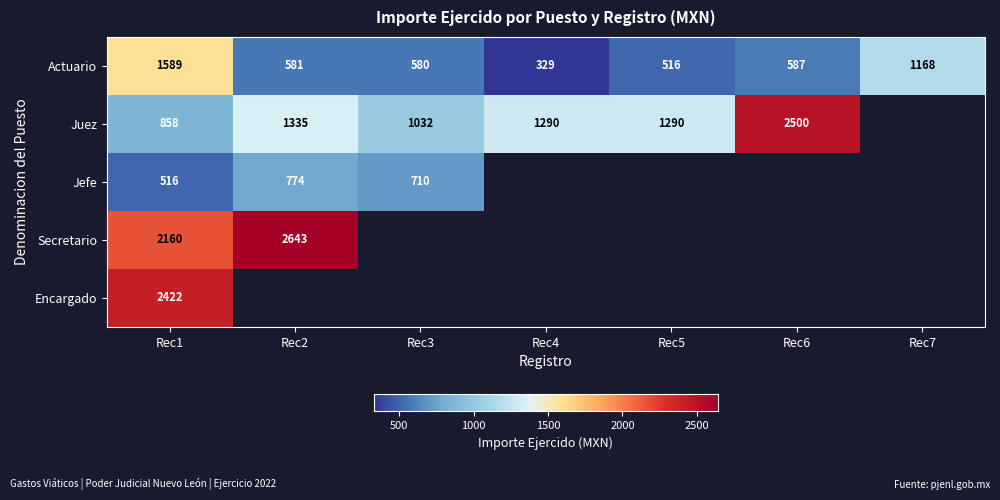

What is the spread (max minus min) of values at Rec1?

1906